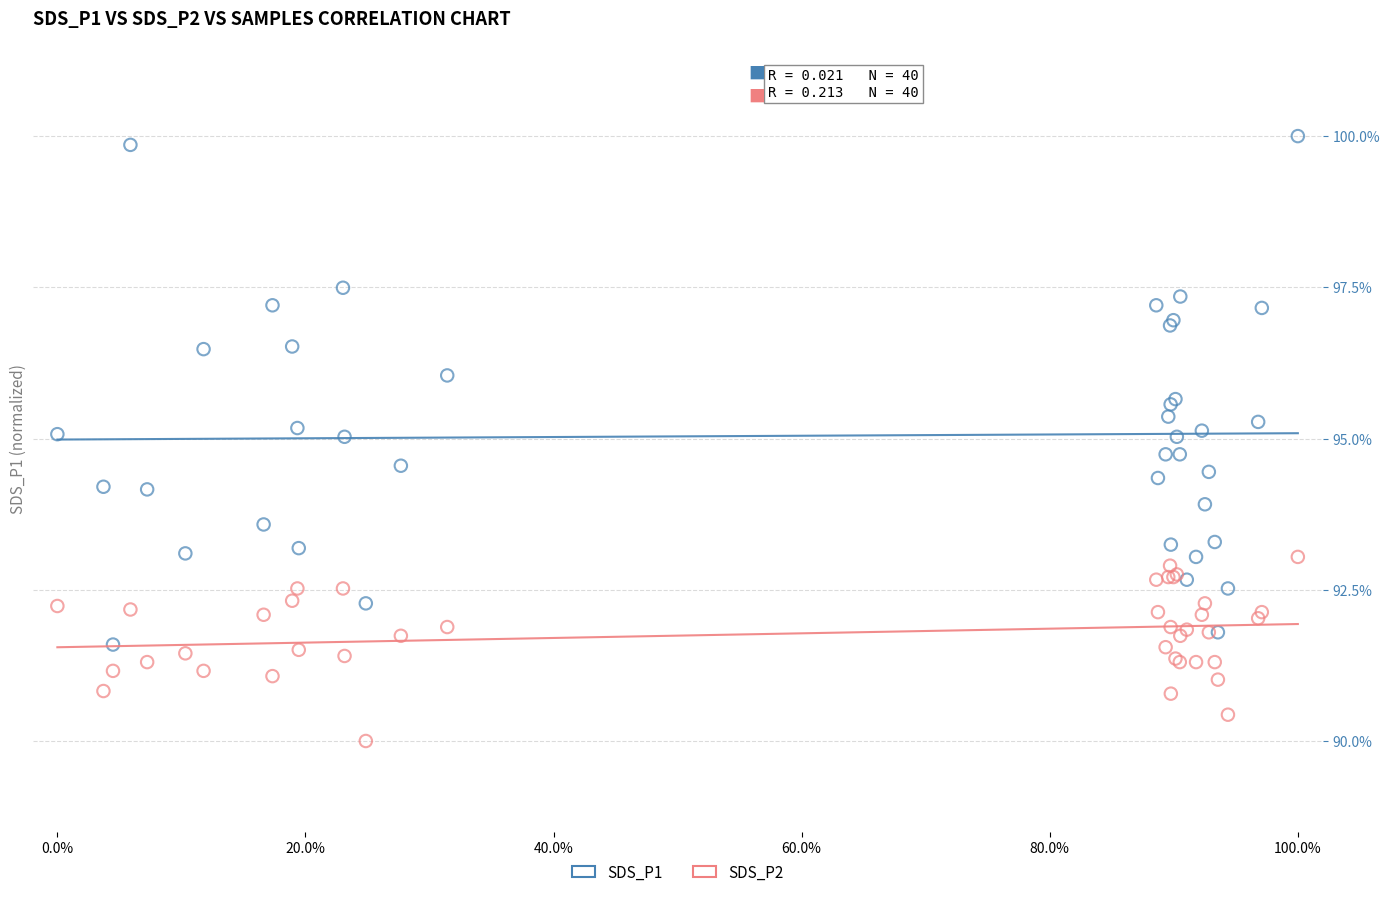

Which series has the widest spread of Y values?

SDS_P1